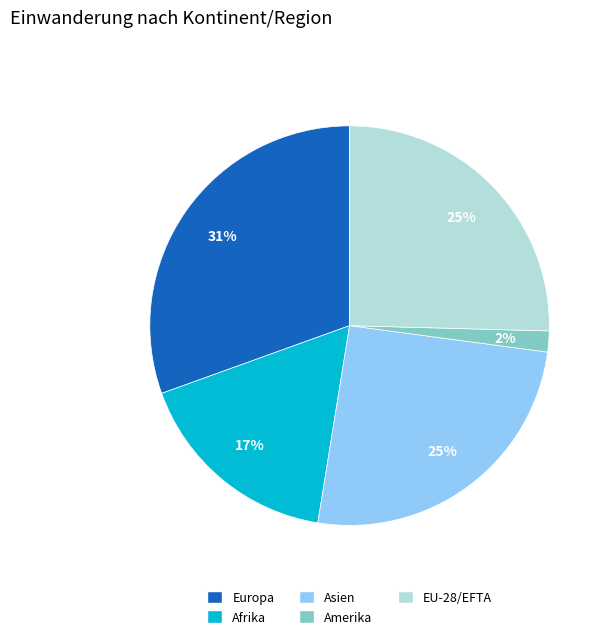

How many segments does this pie chart have?

5